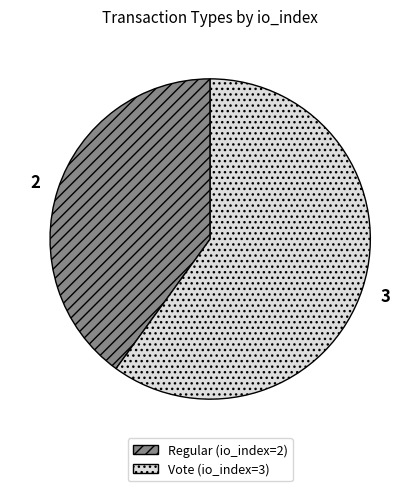

Is the sum of Vote and Regular greater than half?

Yes